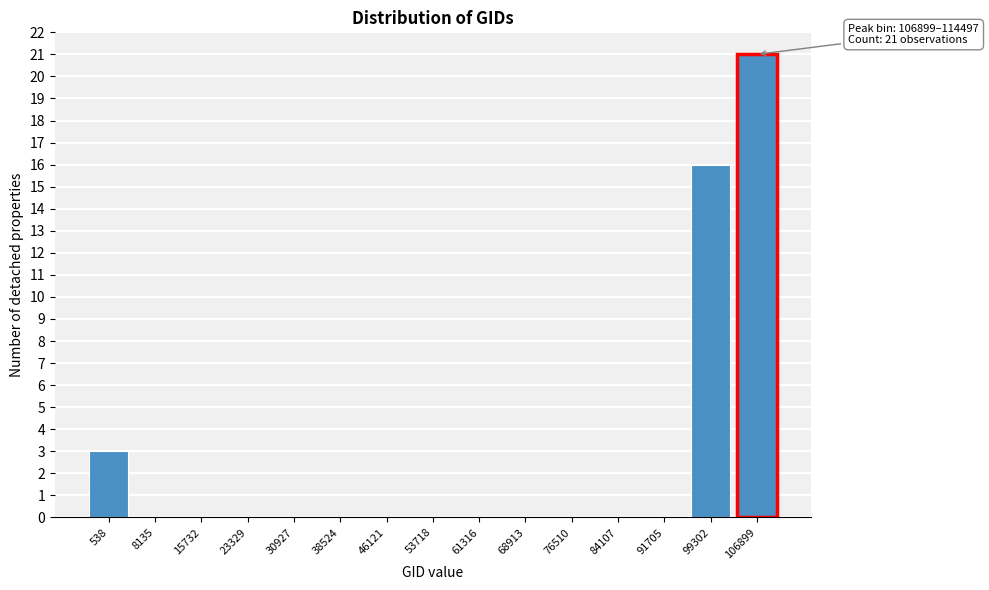

Reading left to right, extract all data points from this chart.

538=3	8135=0	15732=0	23329=0	30927=0	38524=0	46121=0	53718=0	61316=0	68913=0	76510=0	84107=0	91705=0	99302=16	106899=21